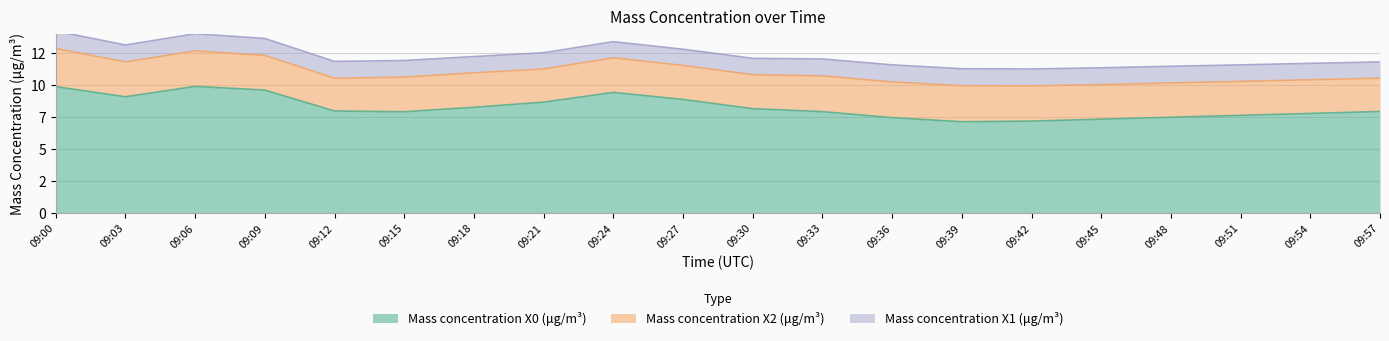

Rank the categories by Mass concentration X0 (μg/m³) value from lowest to highest.

09:39, 09:42, 09:45, 09:36, 09:48, 09:51, 09:54, 09:15, 09:33, 09:57, 09:12, 09:30, 09:18, 09:21, 09:27, 09:03, 09:24, 09:09, 09:00, 09:06